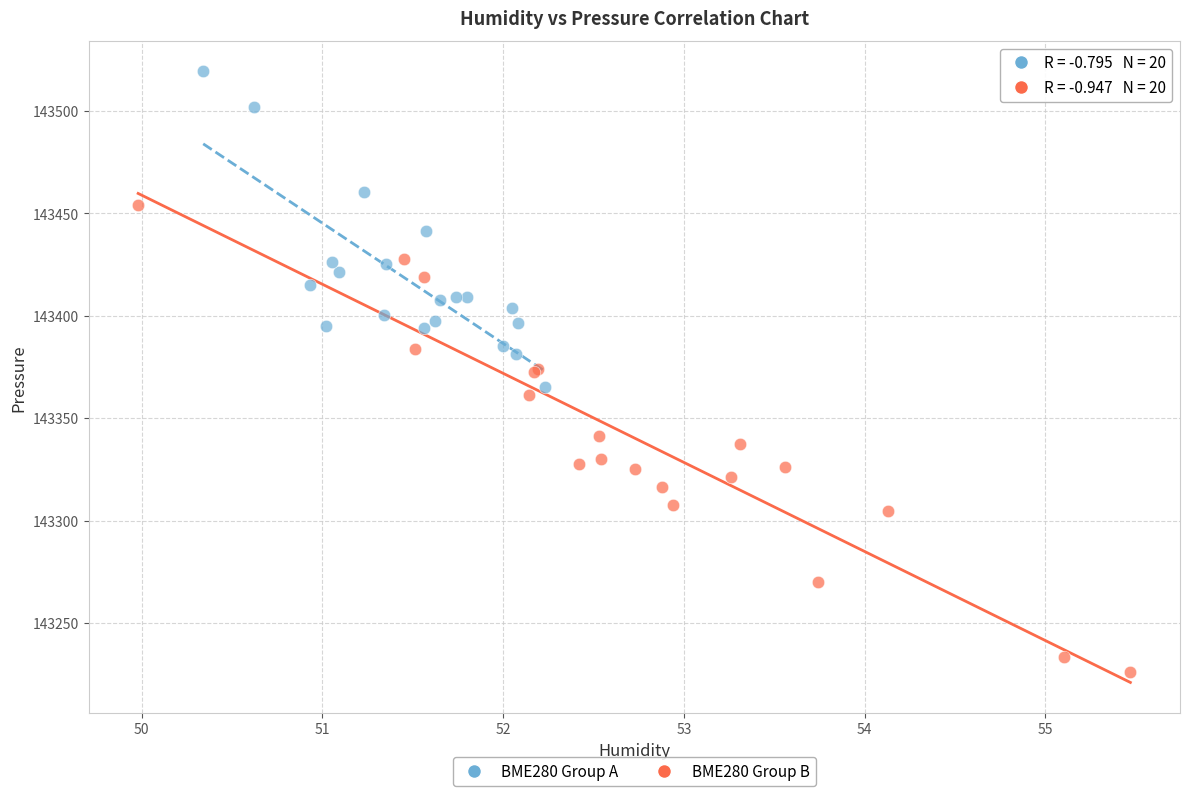

Which series contains the highest Y value?

BME280 Group A